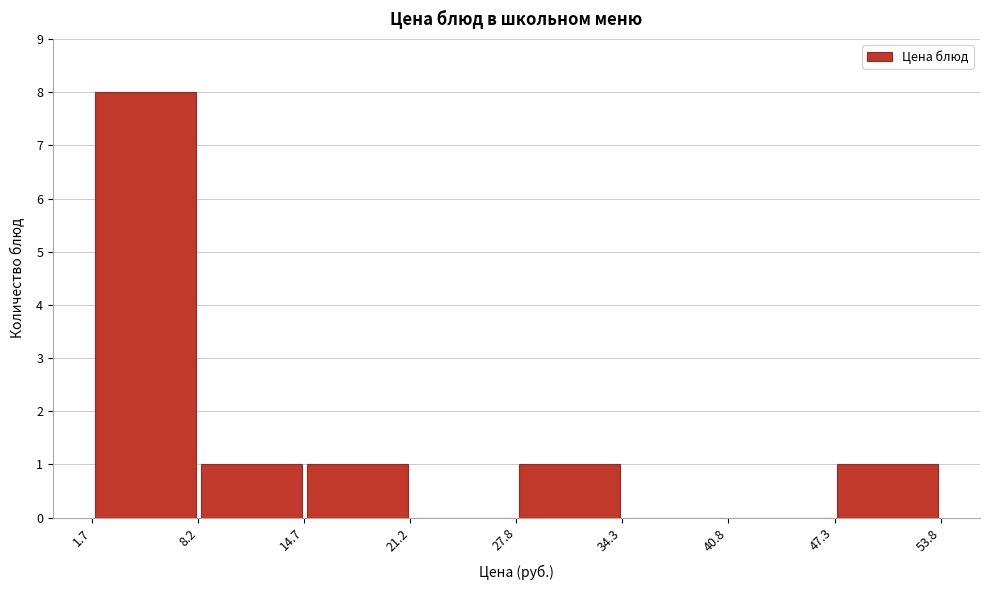

Over which range of the x-axis is the bar tallest?

1.7 to 8.2